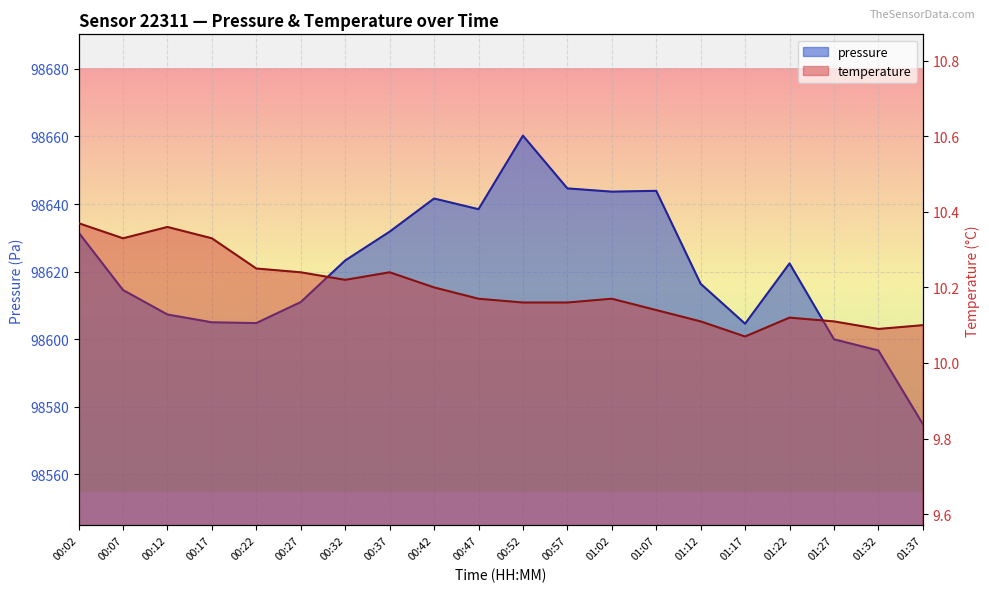

Reading left to right, list all the values displayed in this chart.

pressure: 98631.6	98614.5	98607.3	98605.0	98604.8	98611.0	98623.3	98631.8	98641.6	98638.5	98660.2	98644.6	98643.7	98643.9	98616.4	98604.6	98622.4	98599.9	98596.6	98574.8
temperature: 10.4	10.3	10.4	10.3	10.2	10.2	10.2	10.2	10.2	10.2	10.2	10.2	10.2	10.1	10.1	10.1	10.1	10.1	10.1	10.1